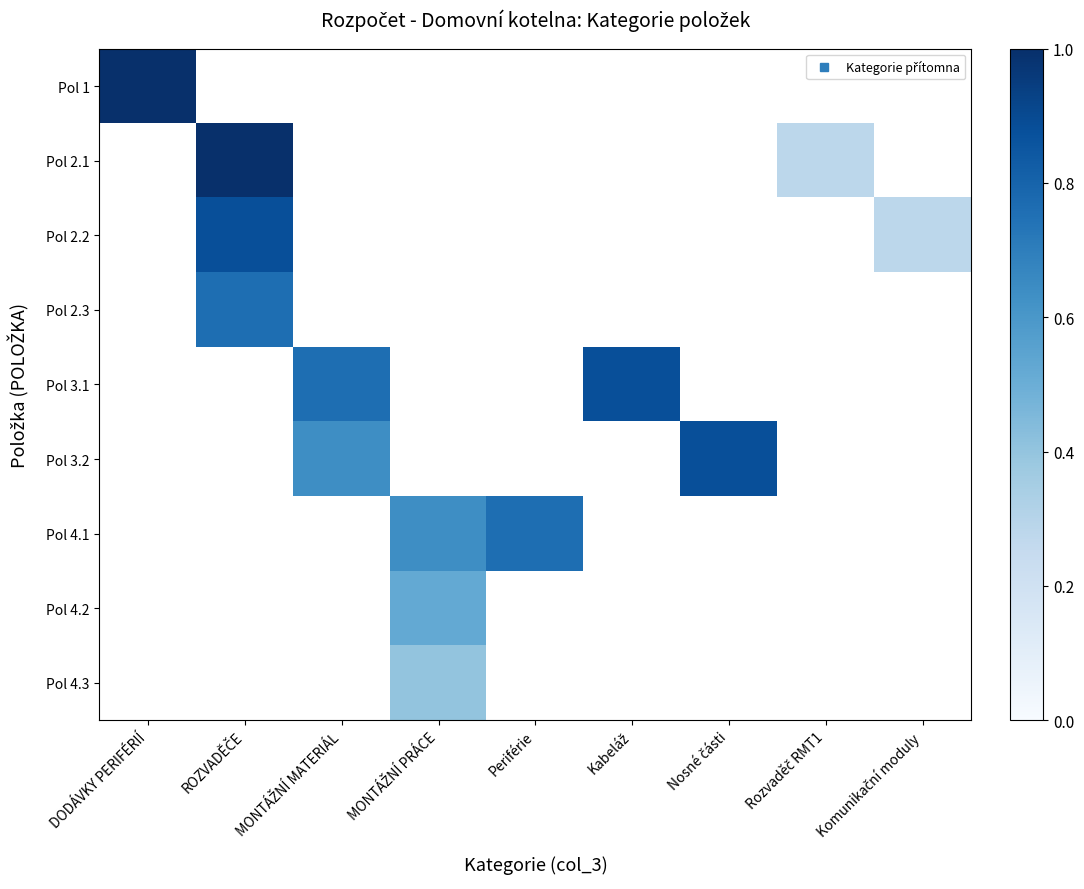

Reading left to right, what are all the values shown in this chart?

Pol 1: DODÁVKY PERIFÉRIÍ=1.0	ROZVADĚČE=0.0	MONTÁŽNÍ MATERIÁL=0.0	MONTÁŽNÍ PRÁCE=0.0	Periférie=0.0	Kabeláž=0.0	Nosné části=0.0	Rozvaděč RMT1=0.0	Komunikační moduly=0.0
Pol 2.1: DODÁVKY PERIFÉRIÍ=0.0	ROZVADĚČE=1.0	MONTÁŽNÍ MATERIÁL=0.0	MONTÁŽNÍ PRÁCE=0.0	Periférie=0.0	Kabeláž=0.0	Nosné části=0.0	Rozvaděč RMT1=0.3	Komunikační moduly=0.0
Pol 2.2: DODÁVKY PERIFÉRIÍ=0.0	ROZVADĚČE=0.9	MONTÁŽNÍ MATERIÁL=0.0	MONTÁŽNÍ PRÁCE=0.0	Periférie=0.0	Kabeláž=0.0	Nosné části=0.0	Rozvaděč RMT1=0.0	Komunikační moduly=0.3
Pol 2.3: DODÁVKY PERIFÉRIÍ=0.0	ROZVADĚČE=0.8	MONTÁŽNÍ MATERIÁL=0.0	MONTÁŽNÍ PRÁCE=0.0	Periférie=0.0	Kabeláž=0.0	Nosné části=0.0	Rozvaděč RMT1=0.0	Komunikační moduly=0.0
Pol 3.1: DODÁVKY PERIFÉRIÍ=0.0	ROZVADĚČE=0.0	MONTÁŽNÍ MATERIÁL=0.8	MONTÁŽNÍ PRÁCE=0.0	Periférie=0.0	Kabeláž=0.9	Nosné části=0.0	Rozvaděč RMT1=0.0	Komunikační moduly=0.0
Pol 3.2: DODÁVKY PERIFÉRIÍ=0.0	ROZVADĚČE=0.0	MONTÁŽNÍ MATERIÁL=0.6	MONTÁŽNÍ PRÁCE=0.0	Periférie=0.0	Kabeláž=0.0	Nosné části=0.9	Rozvaděč RMT1=0.0	Komunikační moduly=0.0
Pol 4.1: DODÁVKY PERIFÉRIÍ=0.0	ROZVADĚČE=0.0	MONTÁŽNÍ MATERIÁL=0.0	MONTÁŽNÍ PRÁCE=0.6	Periférie=0.8	Kabeláž=0.0	Nosné části=0.0	Rozvaděč RMT1=0.0	Komunikační moduly=0.0
Pol 4.2: DODÁVKY PERIFÉRIÍ=0.0	ROZVADĚČE=0.0	MONTÁŽNÍ MATERIÁL=0.0	MONTÁŽNÍ PRÁCE=0.5	Periférie=0.0	Kabeláž=0.0	Nosné části=0.0	Rozvaděč RMT1=0.0	Komunikační moduly=0.0
Pol 4.3: DODÁVKY PERIFÉRIÍ=0.0	ROZVADĚČE=0.0	MONTÁŽNÍ MATERIÁL=0.0	MONTÁŽNÍ PRÁCE=0.4	Periférie=0.0	Kabeláž=0.0	Nosné části=0.0	Rozvaděč RMT1=0.0	Komunikační moduly=0.0